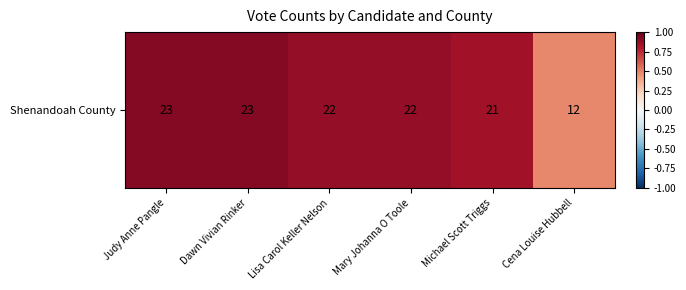

What is the change in value from Judy Anne Pangle to Lisa Carol Keller Nelson?

-1